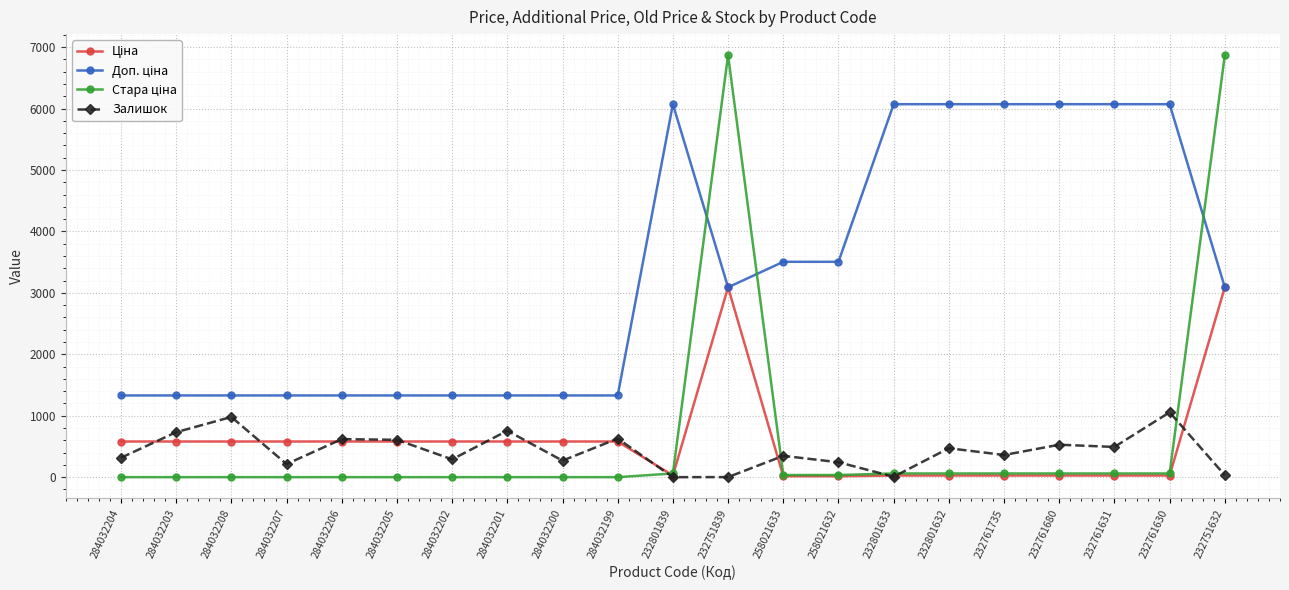

Does the chart have visible grid lines?

Yes